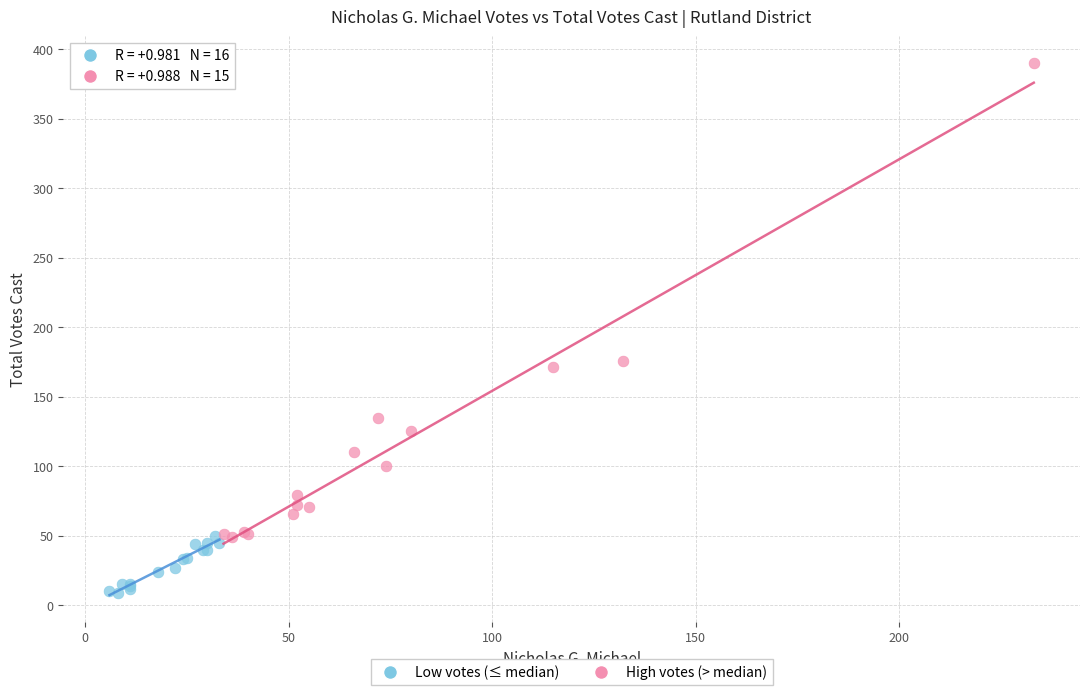

Which series has the largest Y range (max minus min)?

High votes (> median)